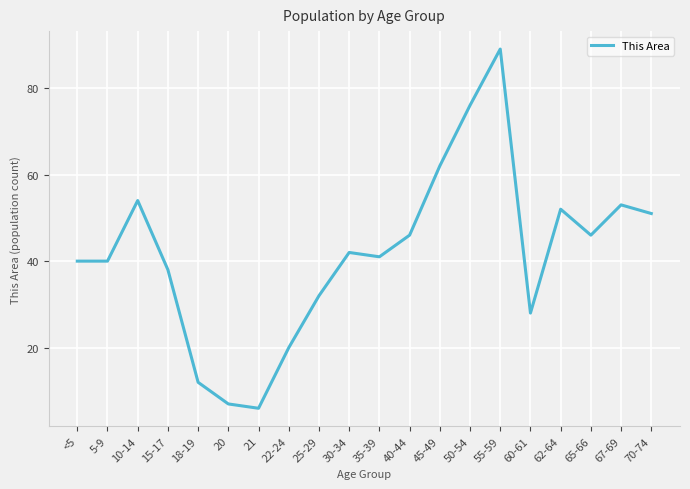

Which has a higher value, 70-74 or 20?

70-74